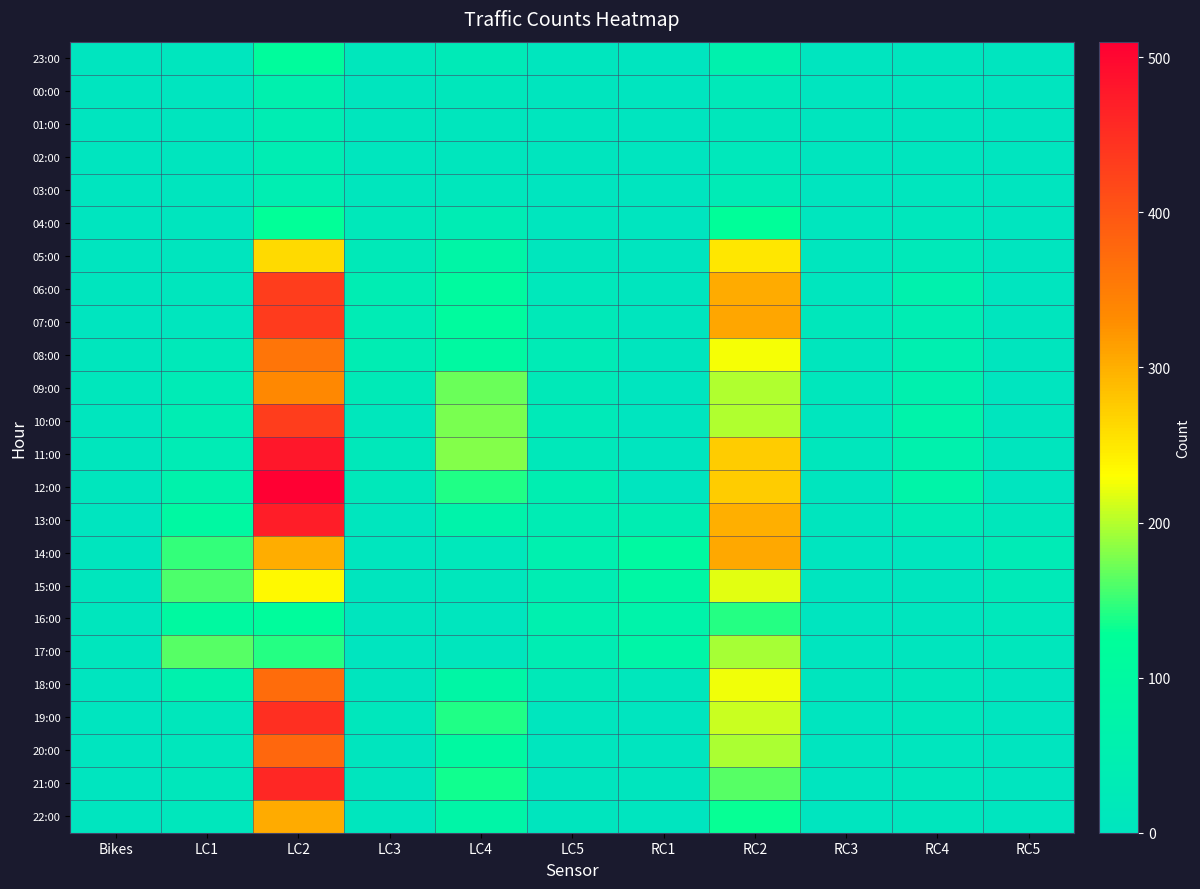

Rank the series at Bikes from highest to lowest value.

09:00, 08:00, 15:00, 17:00, 11:00, 12:00, 16:00, 10:00, 14:00, 06:00, 07:00, 13:00, 18:00, 21:00, 23:00, 00:00, 01:00, 02:00, 03:00, 04:00, 05:00, 19:00, 20:00, 22:00